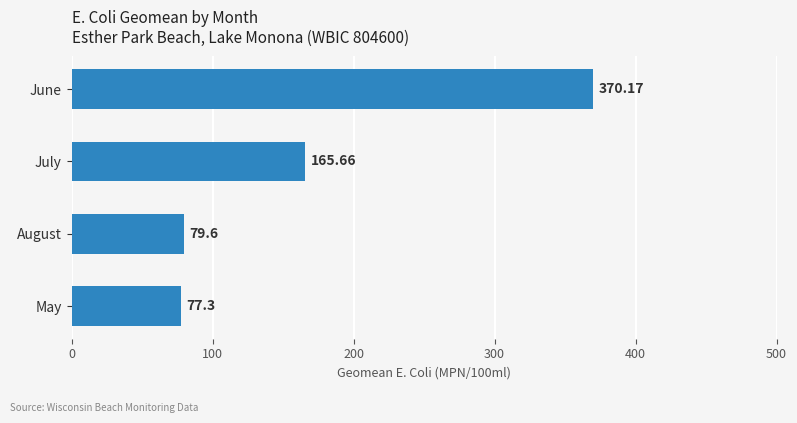

How many data points are less than 165?

2